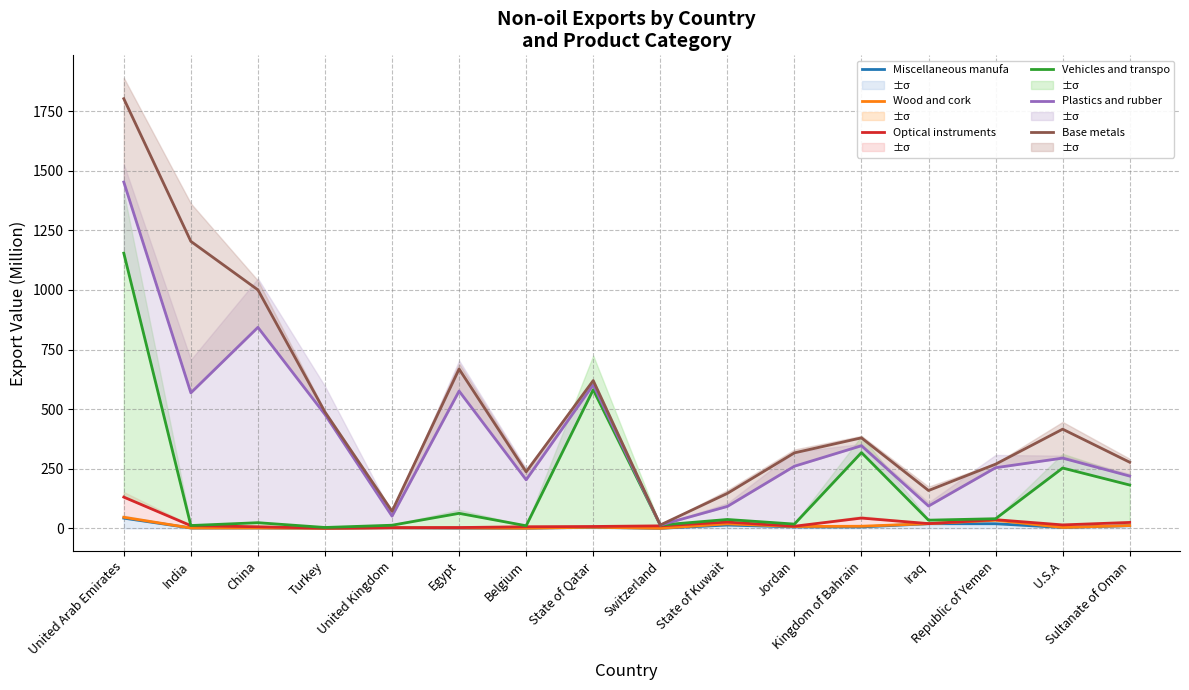

What is the smallest value displayed?

0.1